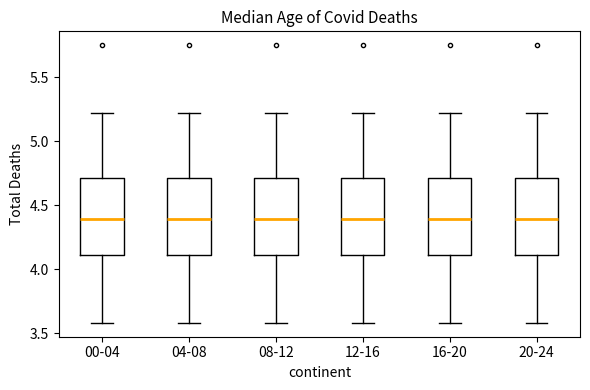

Where does the lower whisker of the box for 12-16 end on the y-axis? The values are not printed on the chart, so give them approximately, as read against the axis.

3.6